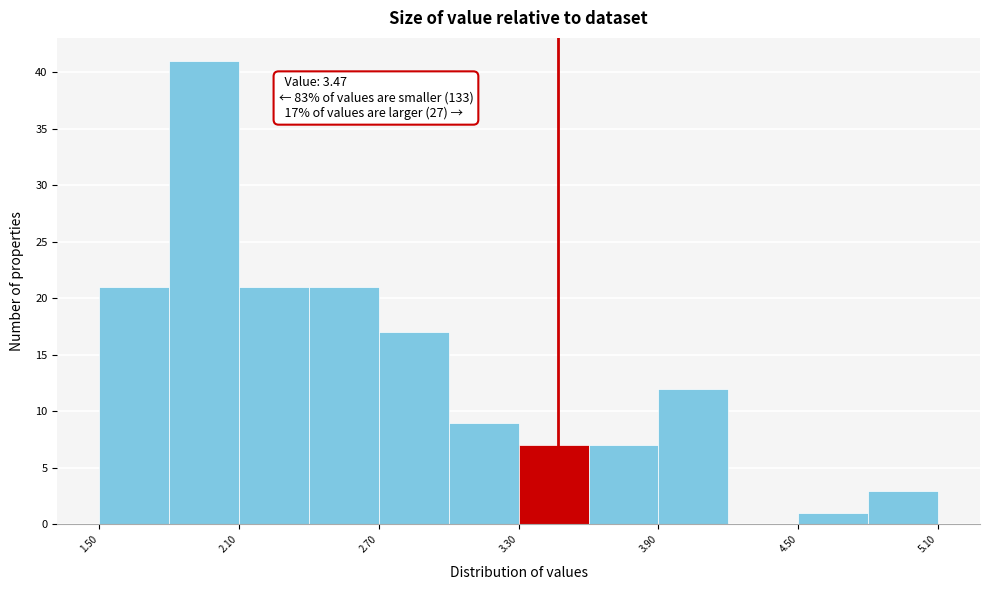

Around what value on the x-axis is the tallest bar? Give the approximate position of its centre, as read against the axis.

2.0